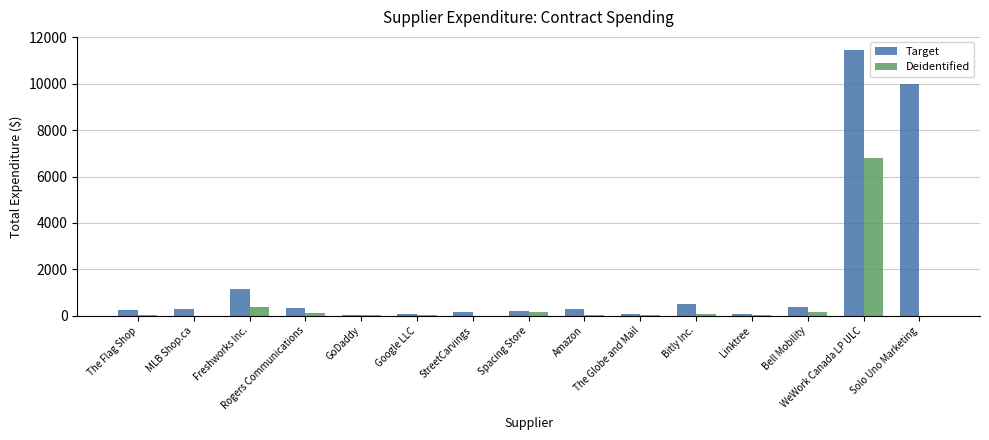

At which category does the chart reach its peak across all series?

WeWork Canada LP ULC